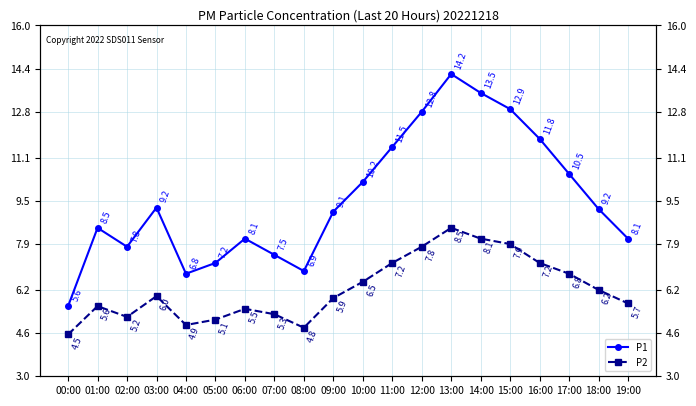

How many lines are shown in the chart?

2